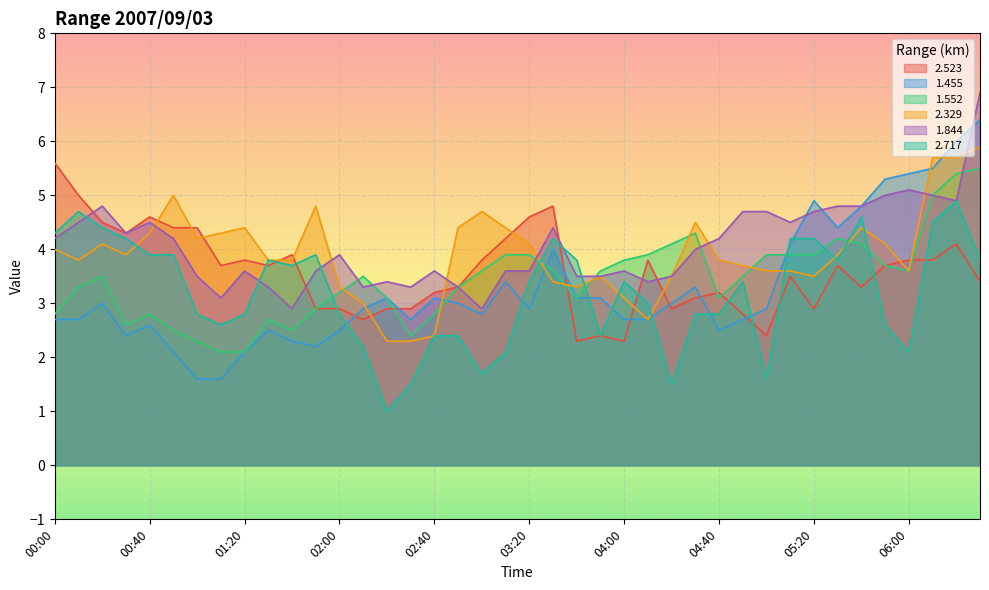

Which series has the largest total across all categories?

1.844